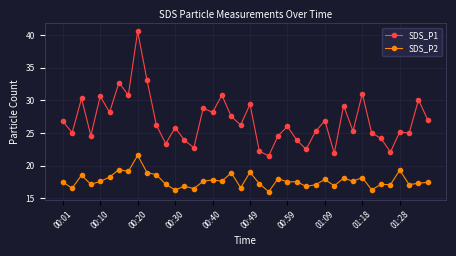

What is the maximum value shown in the chart?

40.6